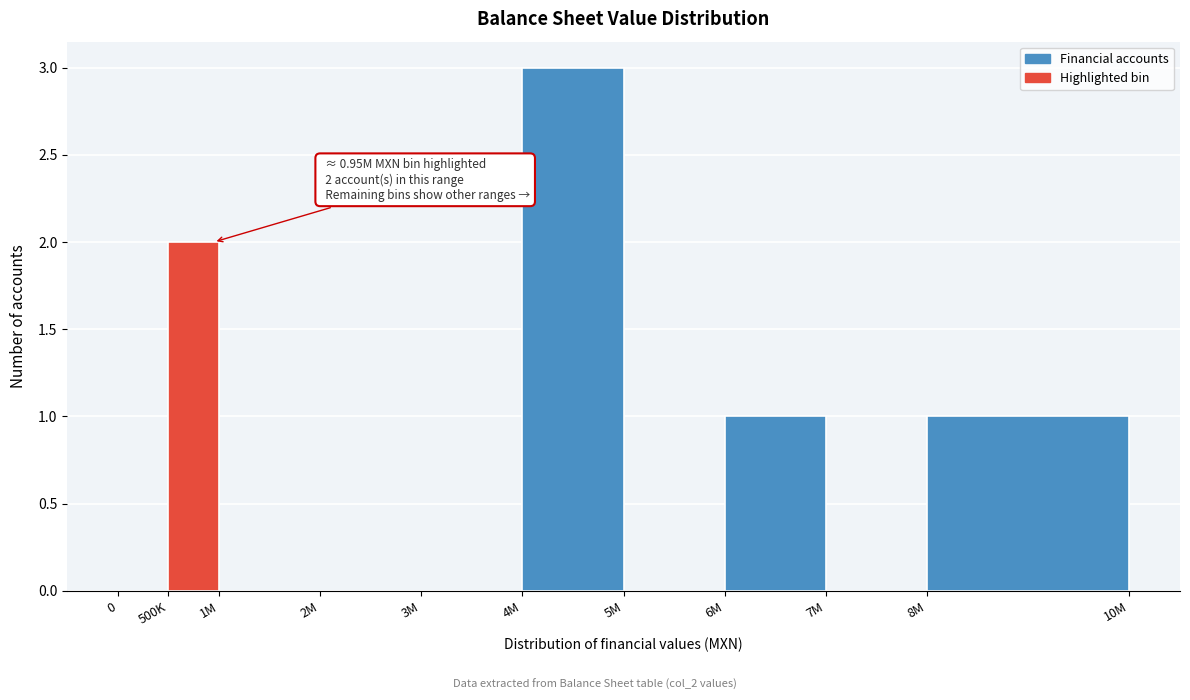

Reading right to left, list all the values displayed in this chart.

8M=1	7M=0	6M=1	5M=0	4M=3	3M=0	2M=0	1M=0	500K=2	0=0